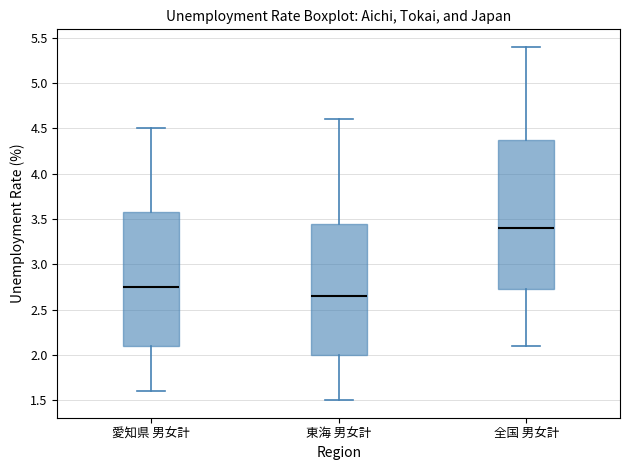

Comparing the boxes themselves (not the whiskers), which one is the tallest?

全国 男女計